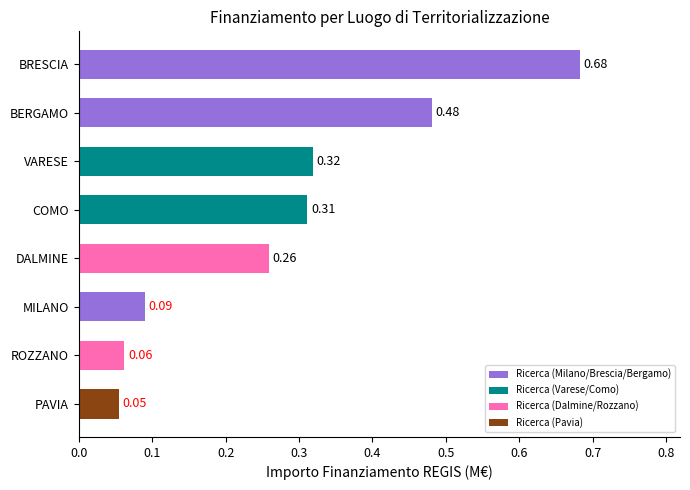

What is the difference between the second highest and minimum values?

0.4